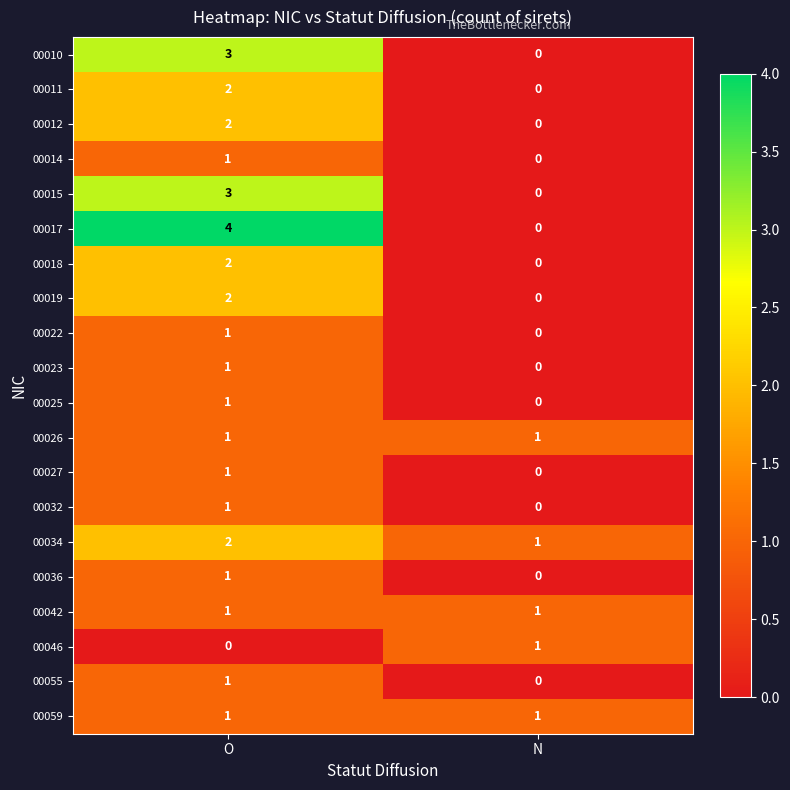

What is the difference between the 00015 values at O and N?

3